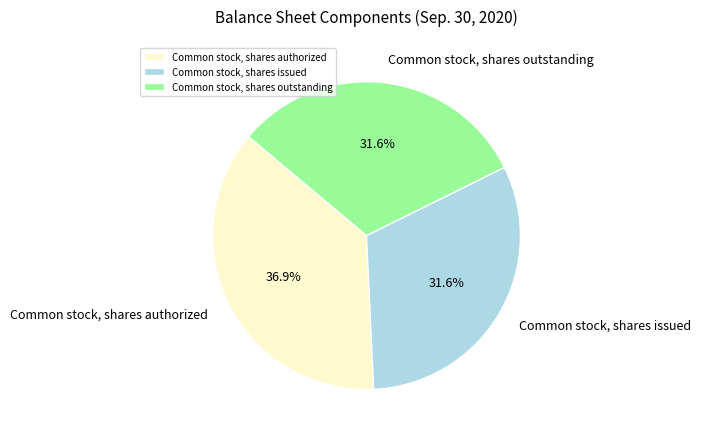

Is Common stock, shares authorized the majority of the pie?

No